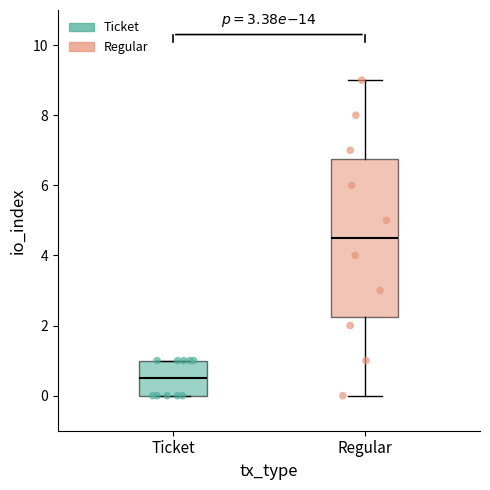

Which box's median line is the lowest?

Ticket